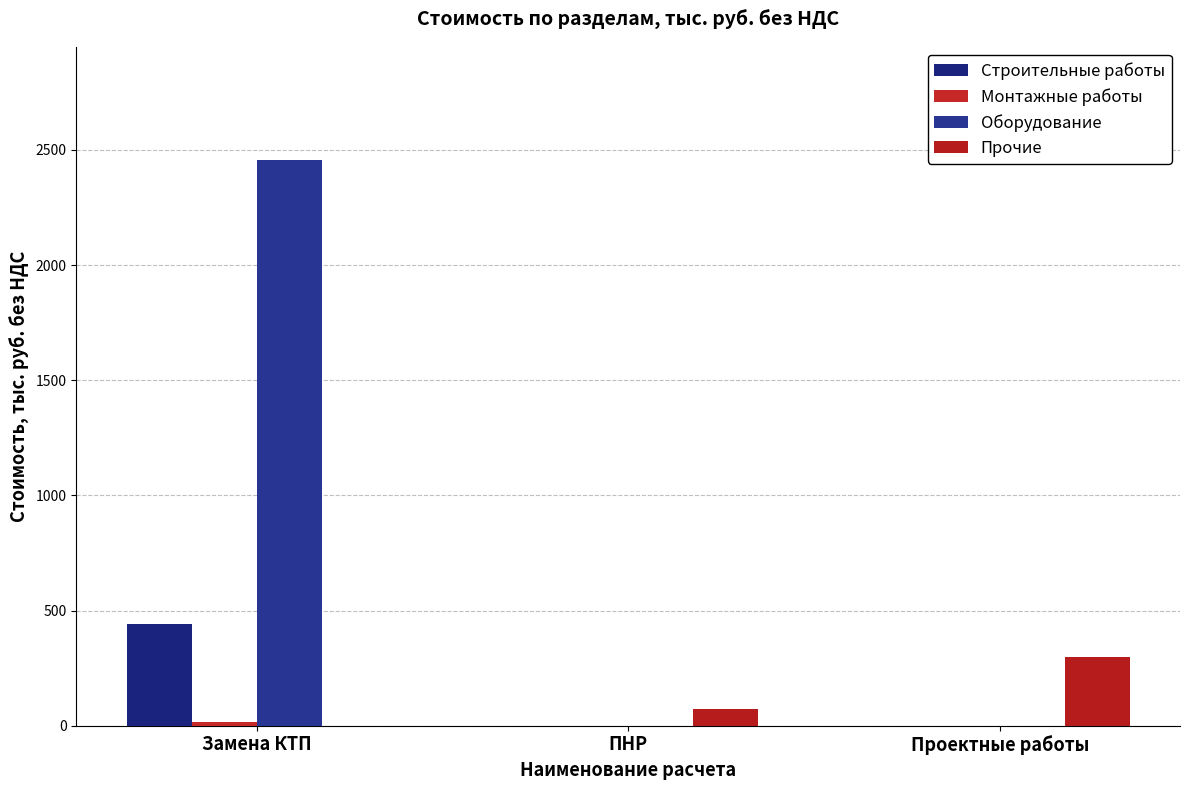

How many groups of bars are there?

3